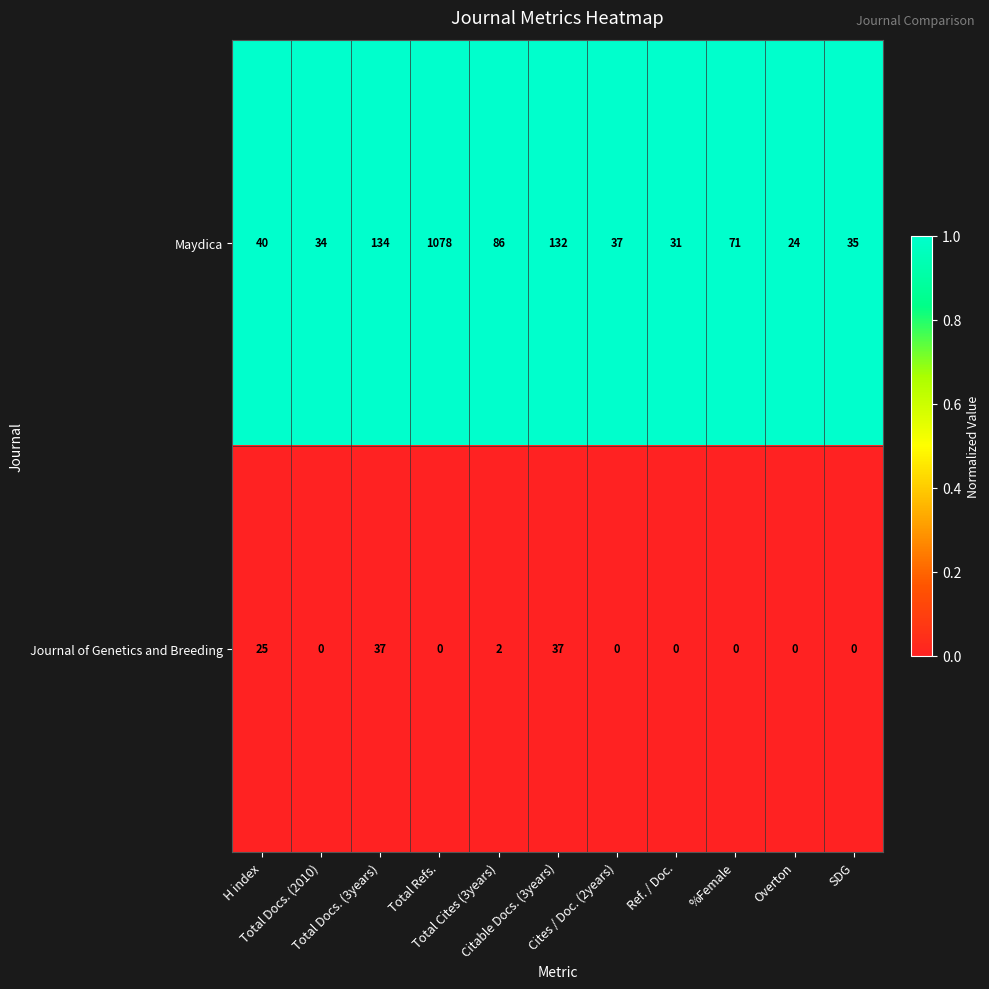

What is the average value of the Maydica series?

155